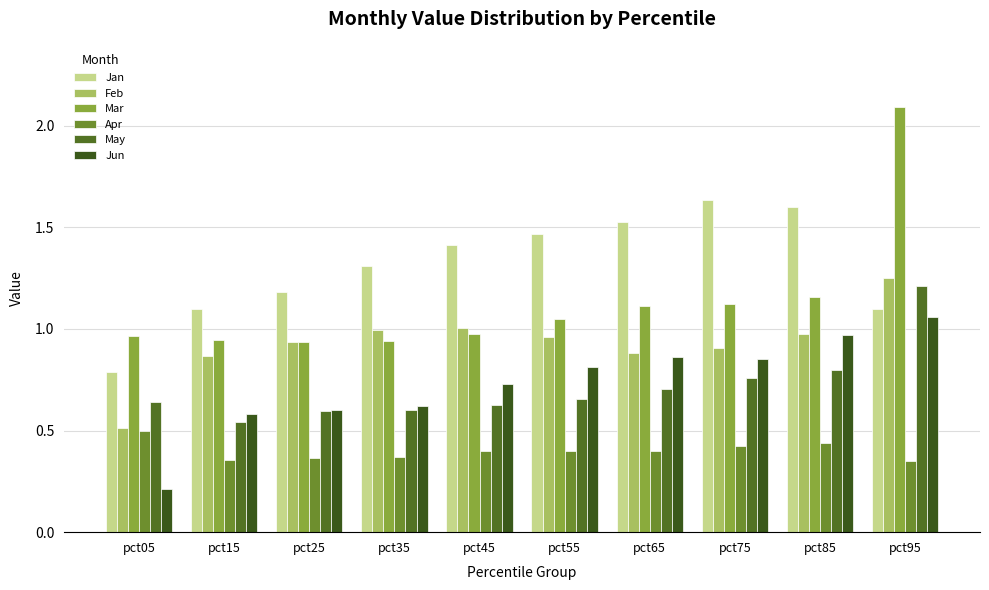

At which label is Mar closest to 1?

pct45